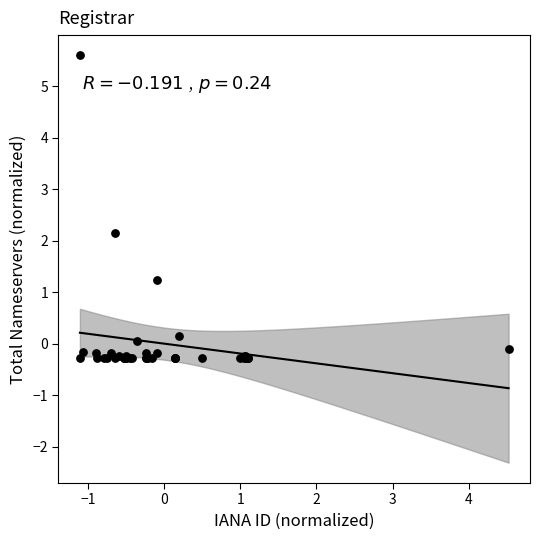

What Y value in the scatter plot is closest to 2?

2.2